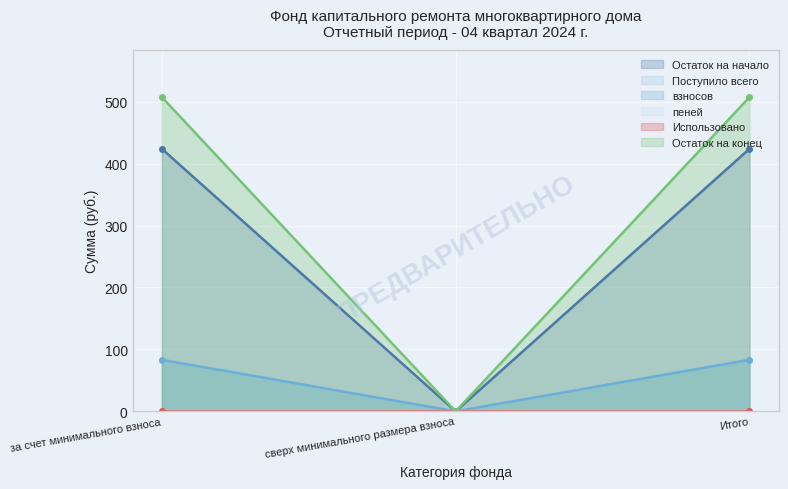

At which category is the sum across all series the highest?

за счет минимального взноса